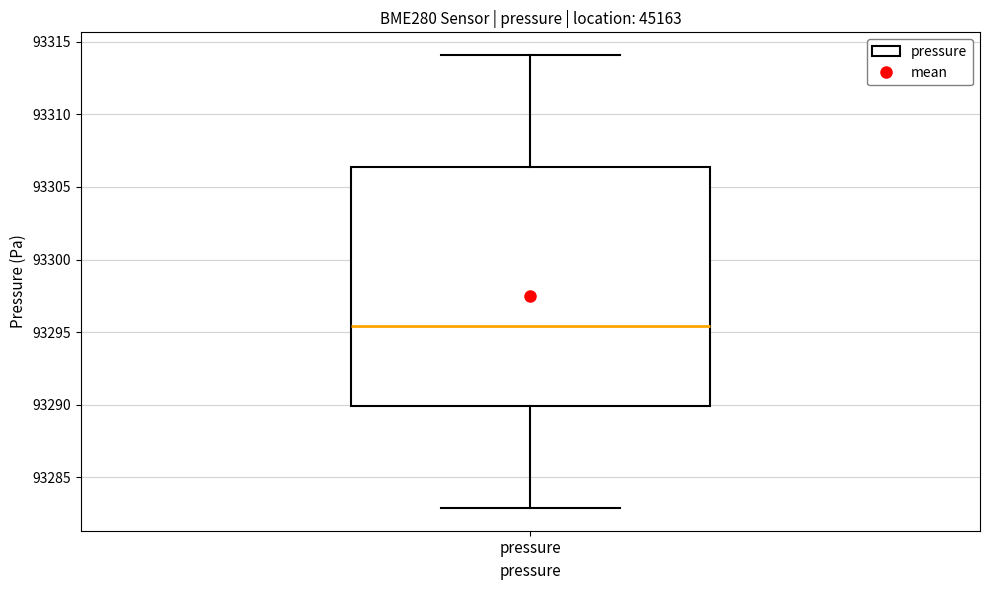

Read this box plot against the y-axis: the position of the median line, the range covered by the box, and the ends of both whiskers. The values are not printed on the chart, so give them approximately, as read against the axis.

median 93295.5, box 93290.0 to 93306.5, whiskers 93283.0 to 93314.0